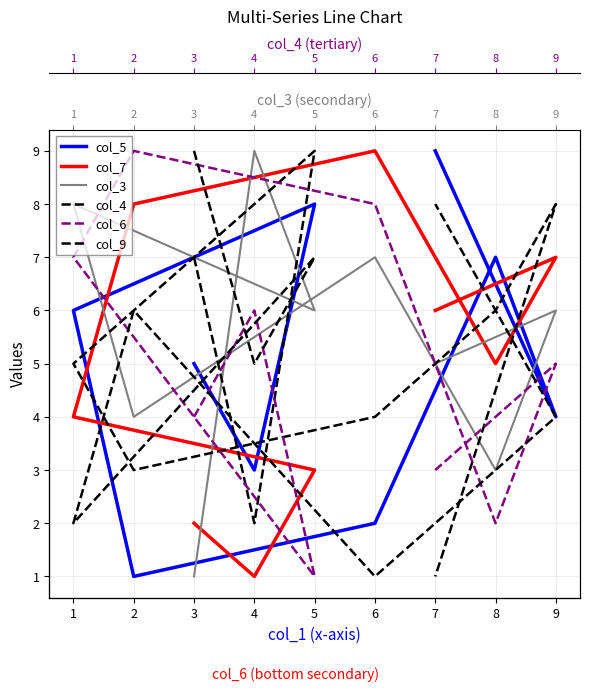

Which series has the largest total across all categories?

col_3